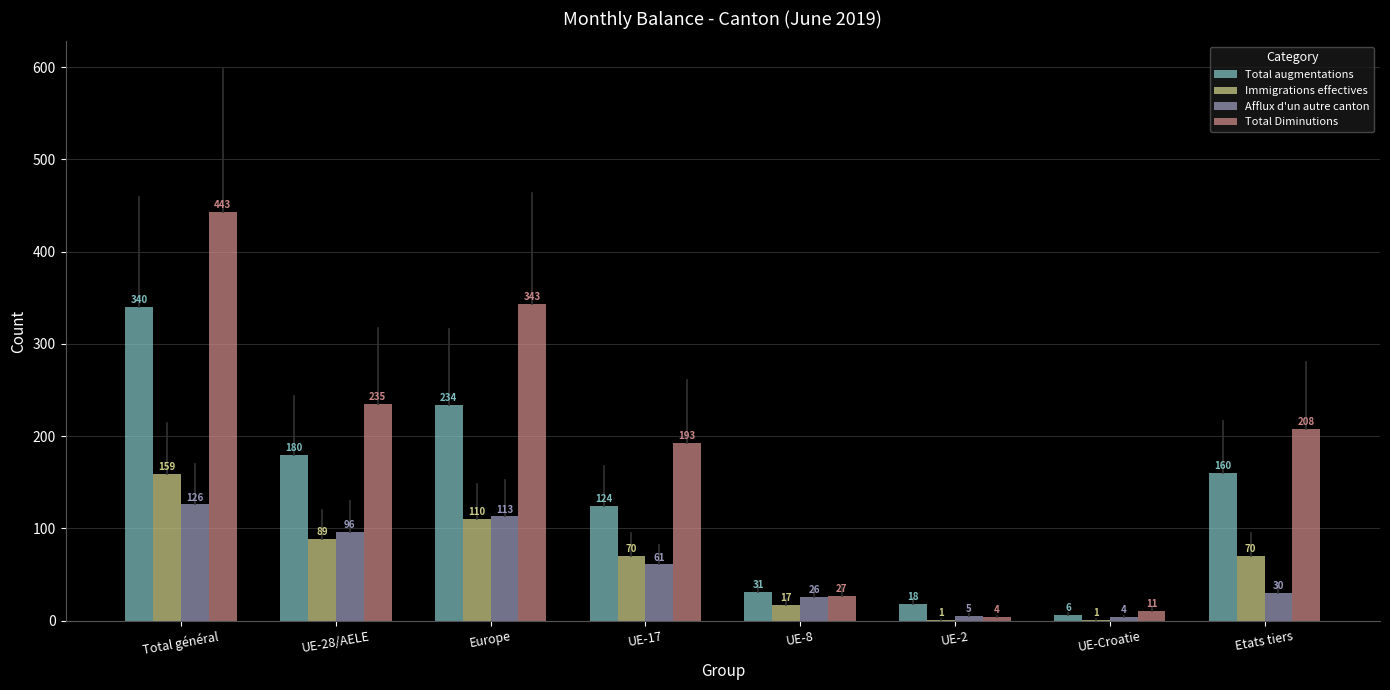

What is the maximum value for Total augmentations?

340